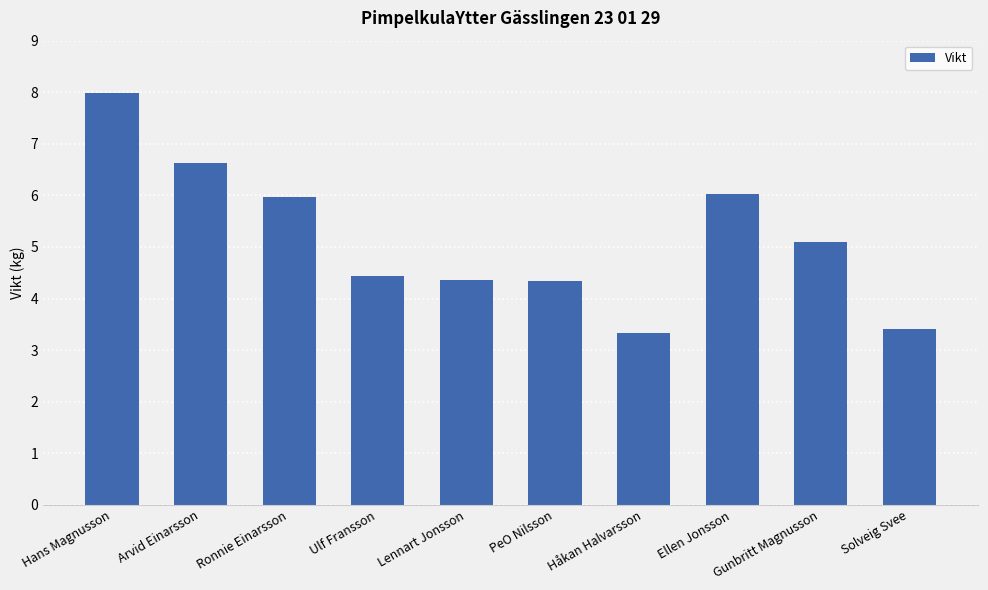

How many bars are there in total?

10